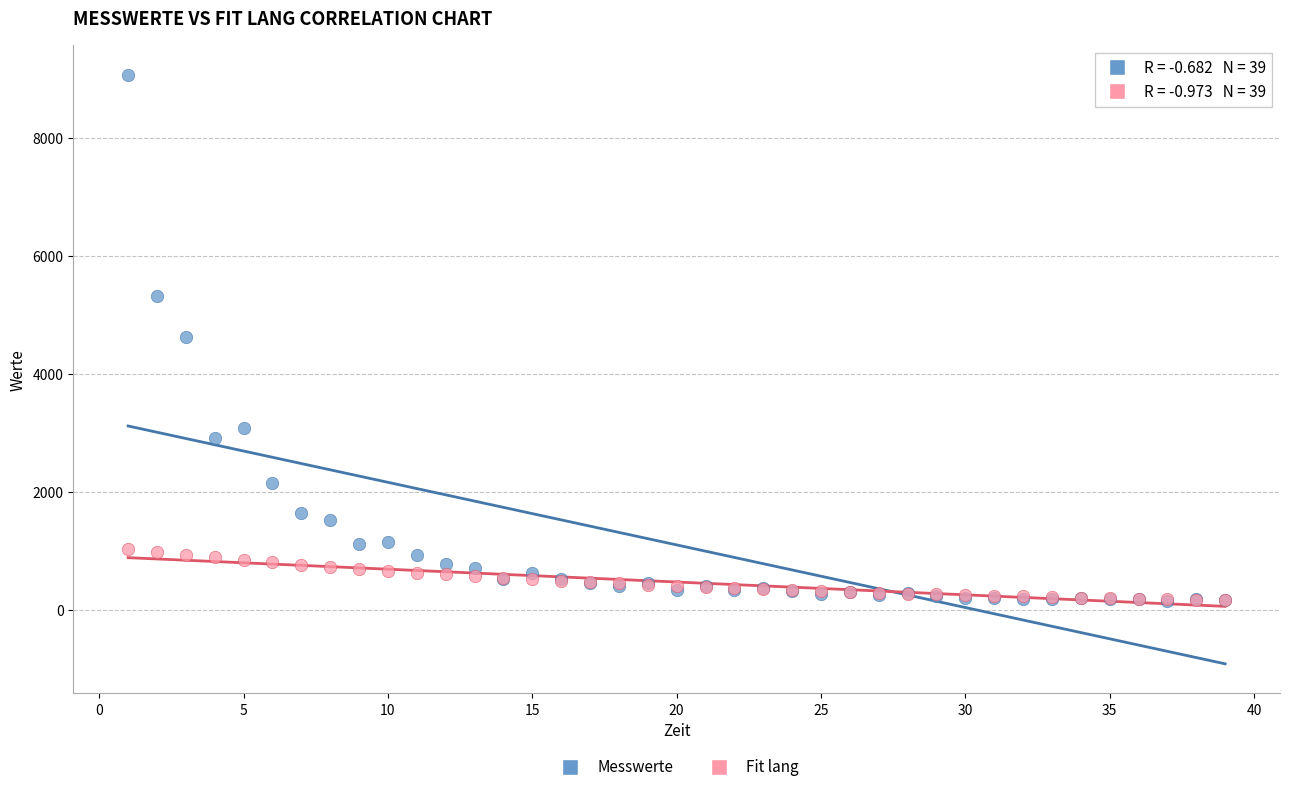

Which series has the largest Y range (max minus min)?

Messwerte